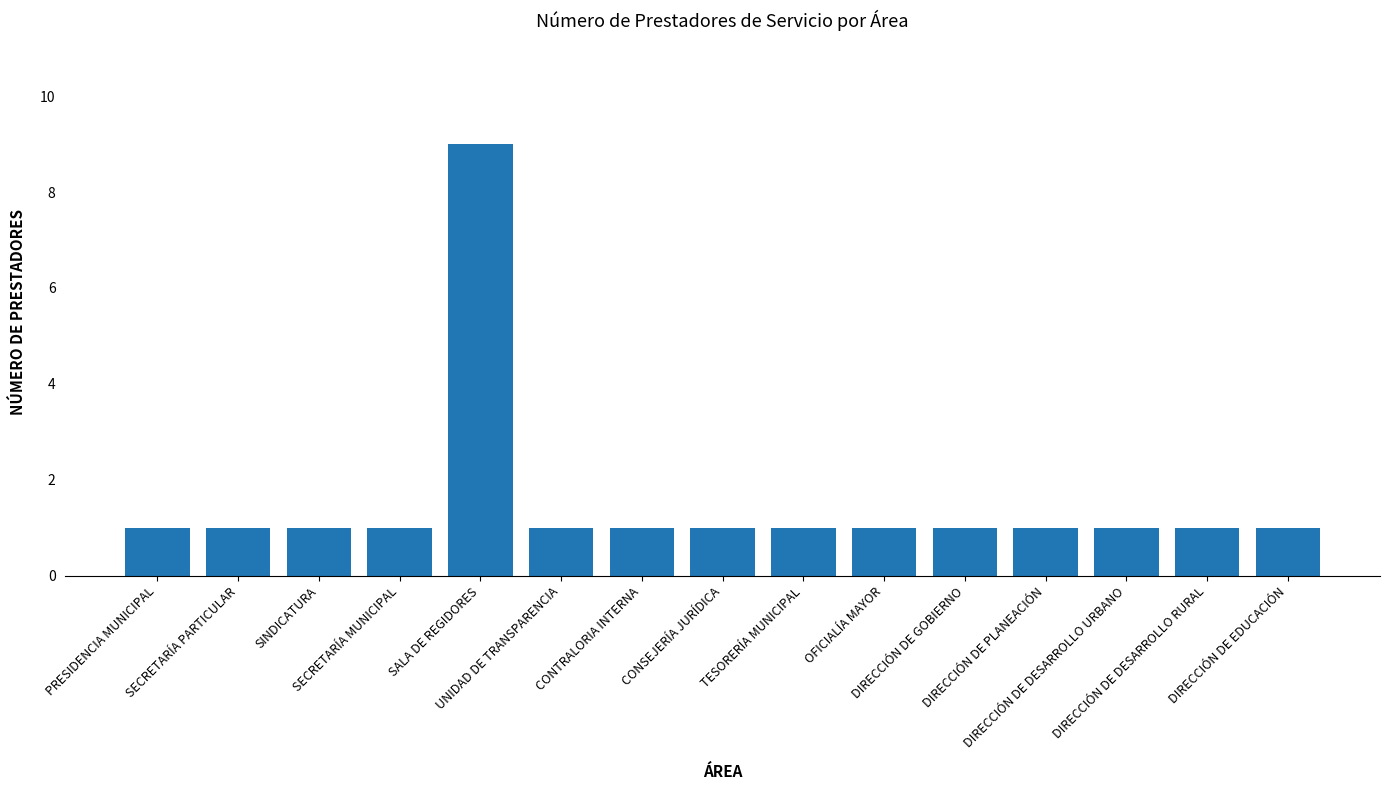

What is the average value?

2